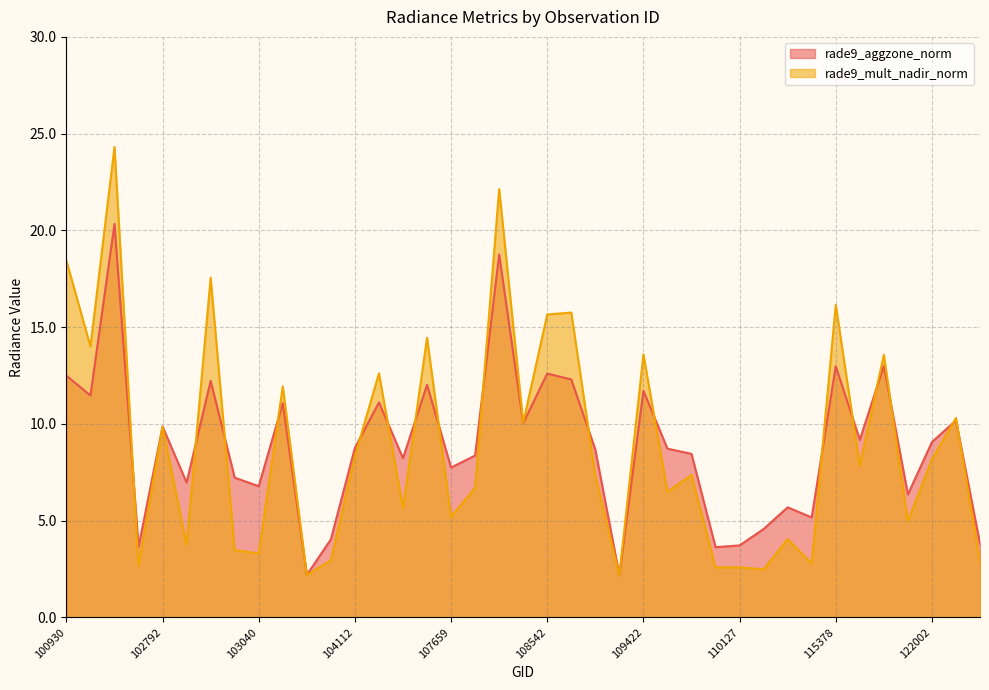

What is the average value of the rade9_aggzone_norm series?

8.8